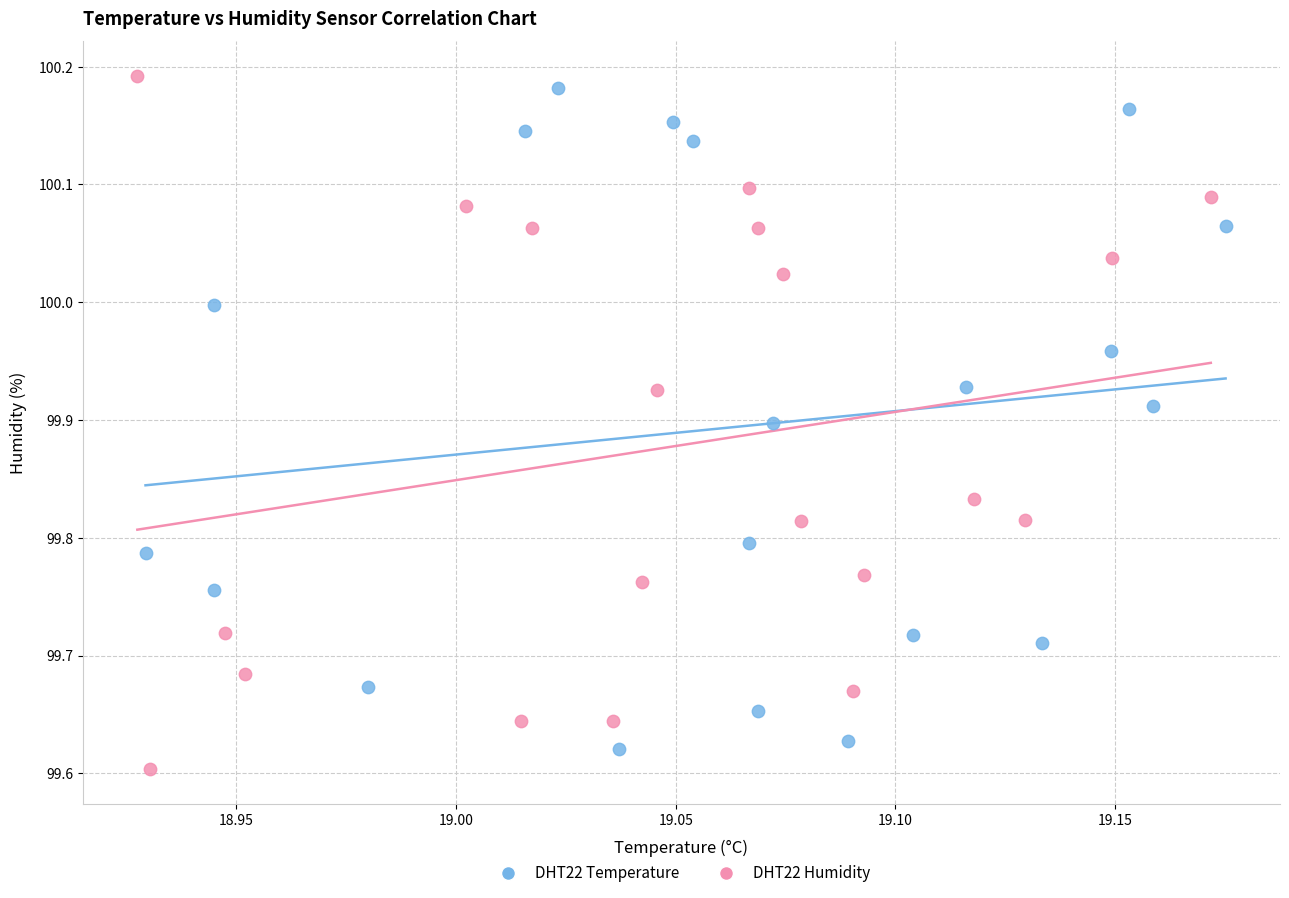

Which series reaches the maximum Y coordinate?

DHT22 Humidity